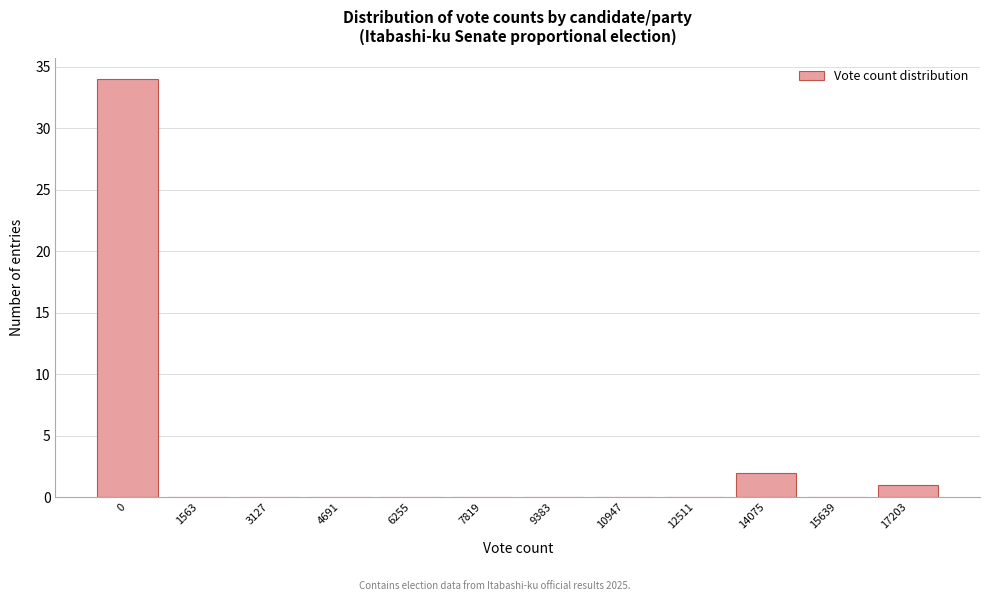

Reading right to left, extract all data points from this chart.

17203=1	15639=0	14075=2	12511=0	10947=0	9383=0	7819=0	6255=0	4691=0	3127=0	1563=0	0=34